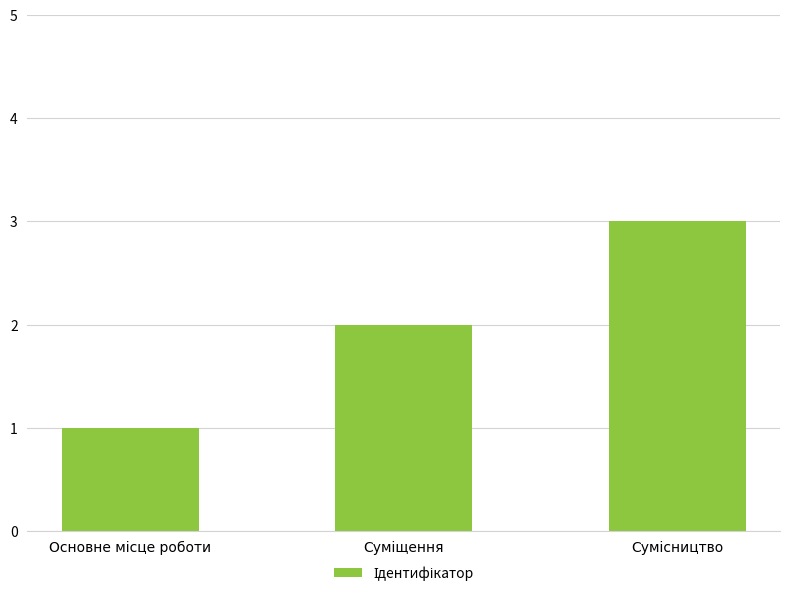

What is the difference between the maximum and second lowest values?

1